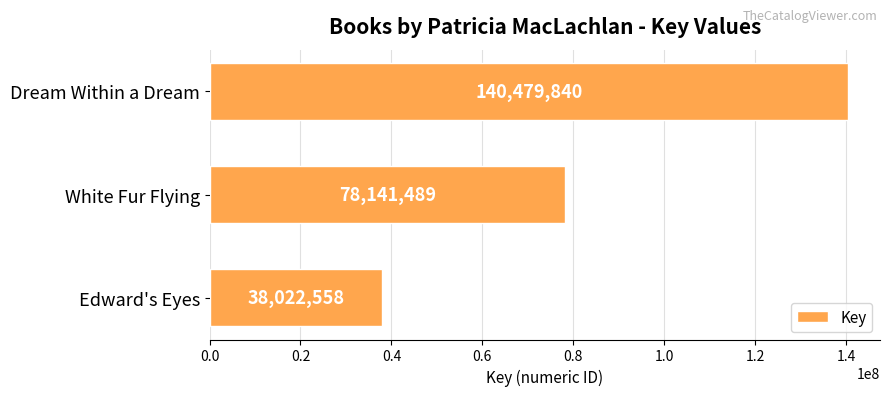

True or false: the data shows 47020153 at White Fur Flying.

False